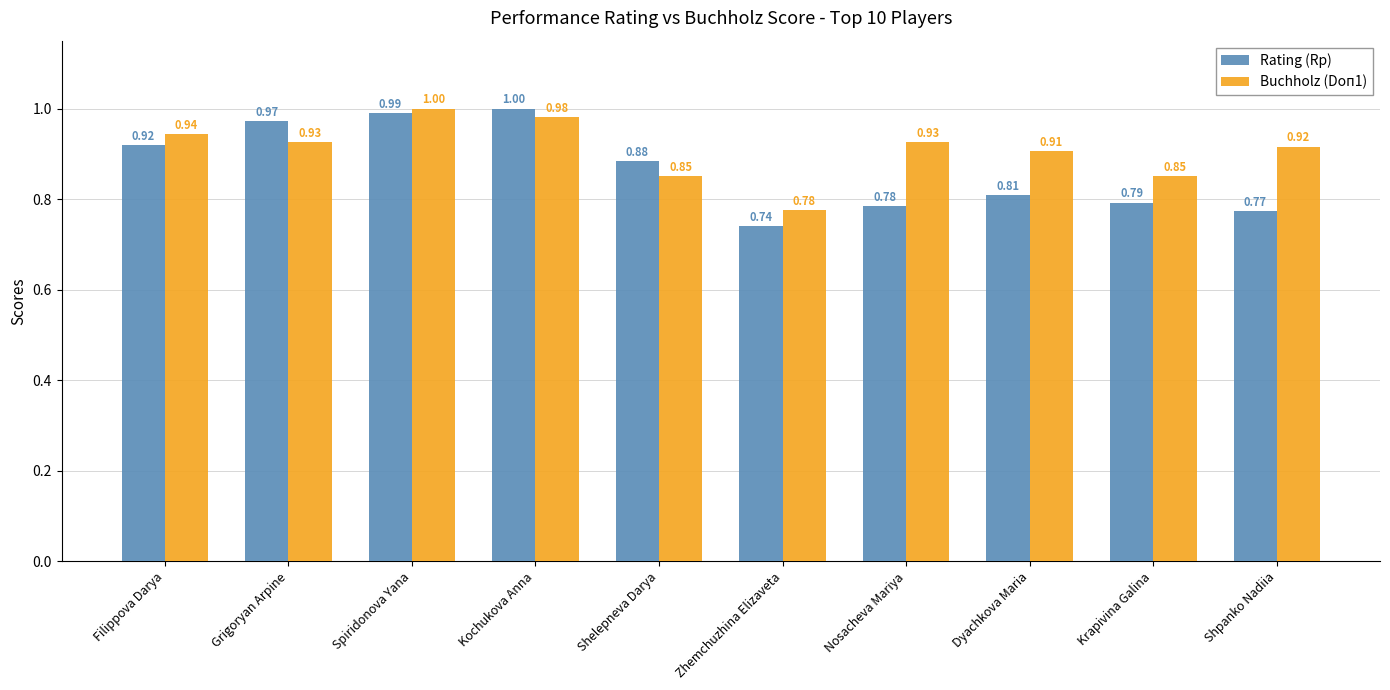

What is the sum of the Buchholz (Doп1) values at Dyachkova Maria and Grigoryan Arpine?

1.8